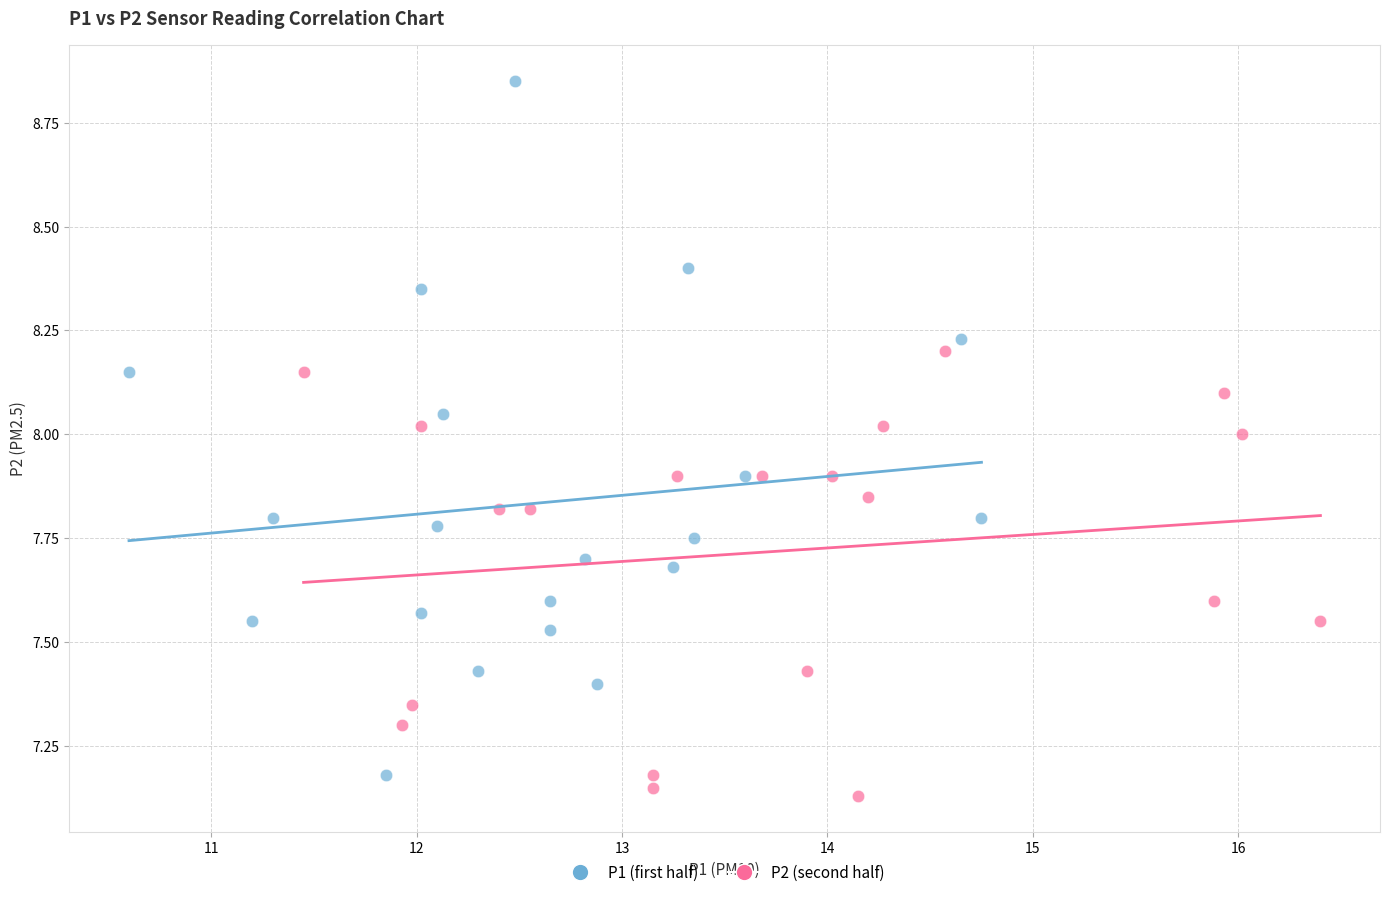

What are all the series names shown in the legend?

P1 (first half), P2 (second half)